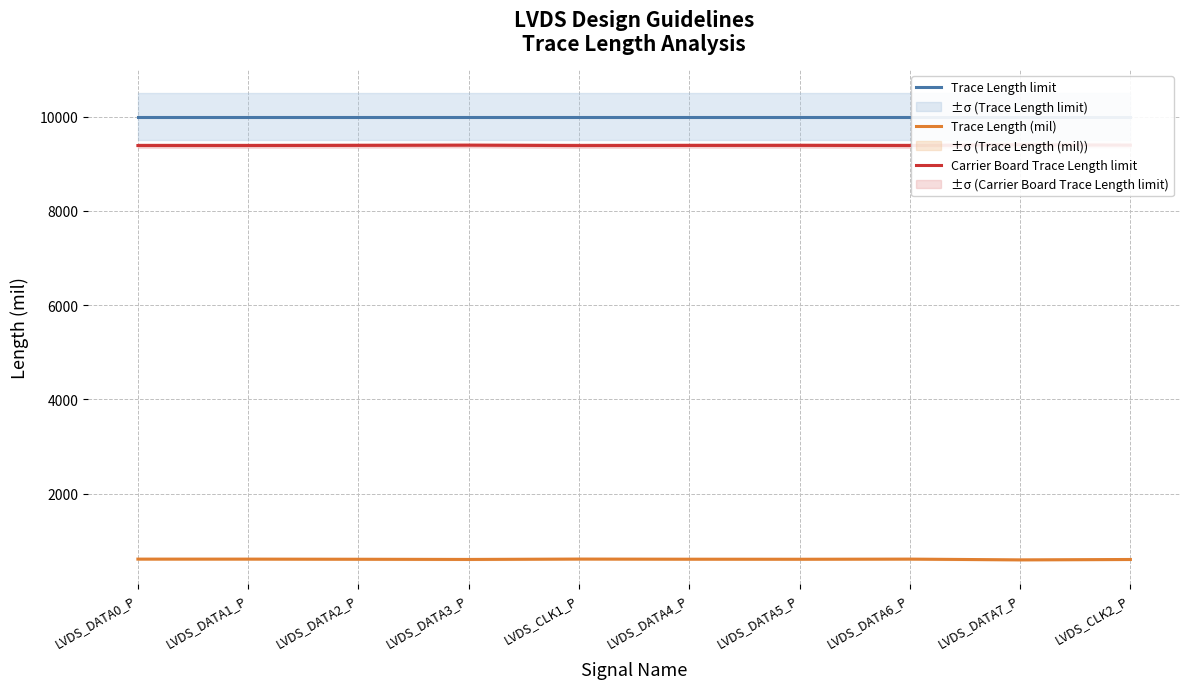

True or false: Trace Length limit and Trace Length (mil) intersect in this chart.

False